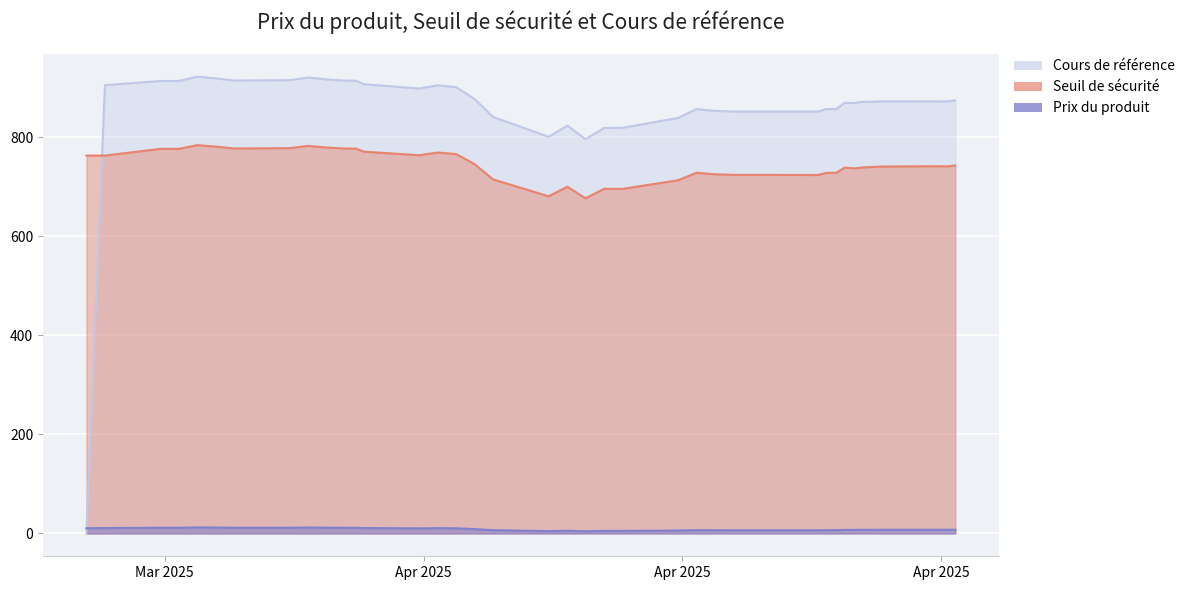

Does the chart display data point markers on the line(s)?

No